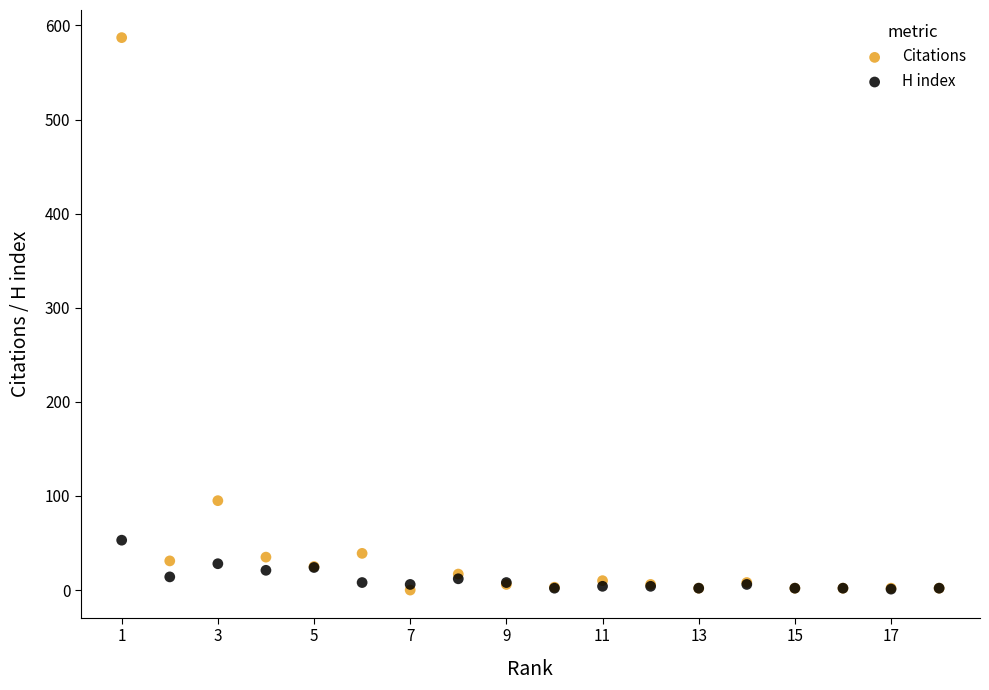

In the Citations series, what Y value is closest to 293?

95